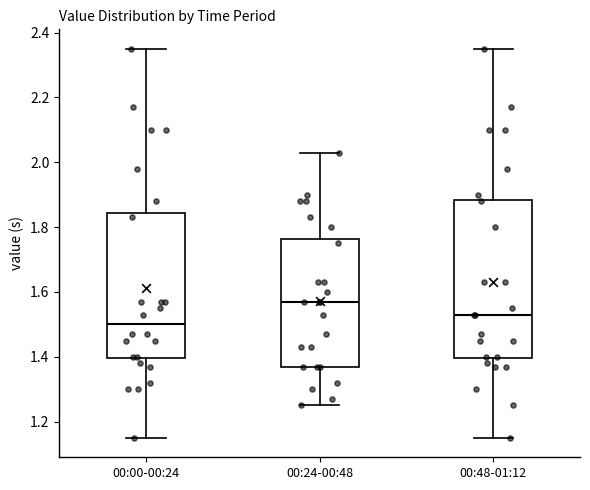

Which box is the tallest, from its lower edge to its upper edge?

00:48-01:12